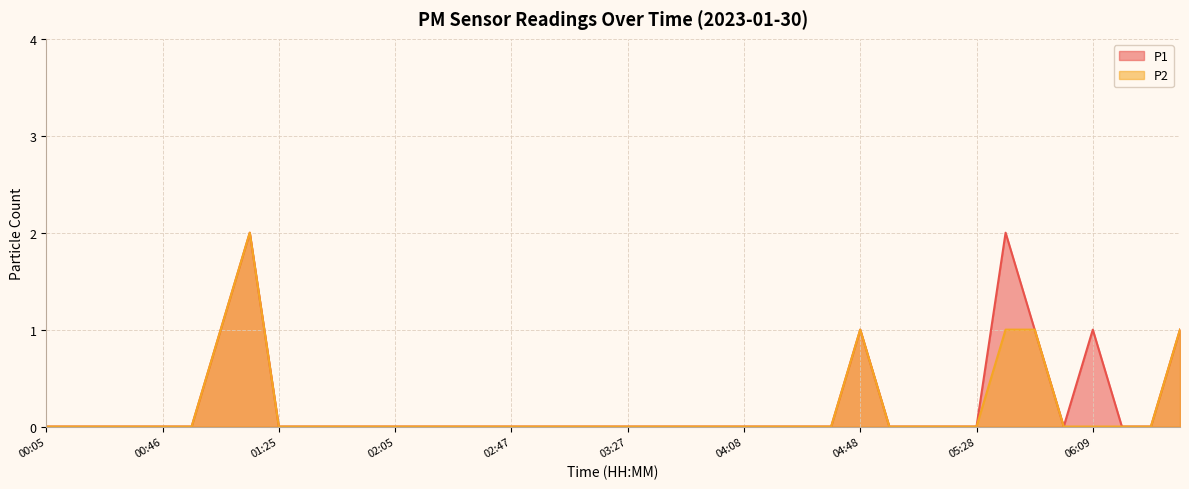

True or false: P1 and P2 cross at least once.

False